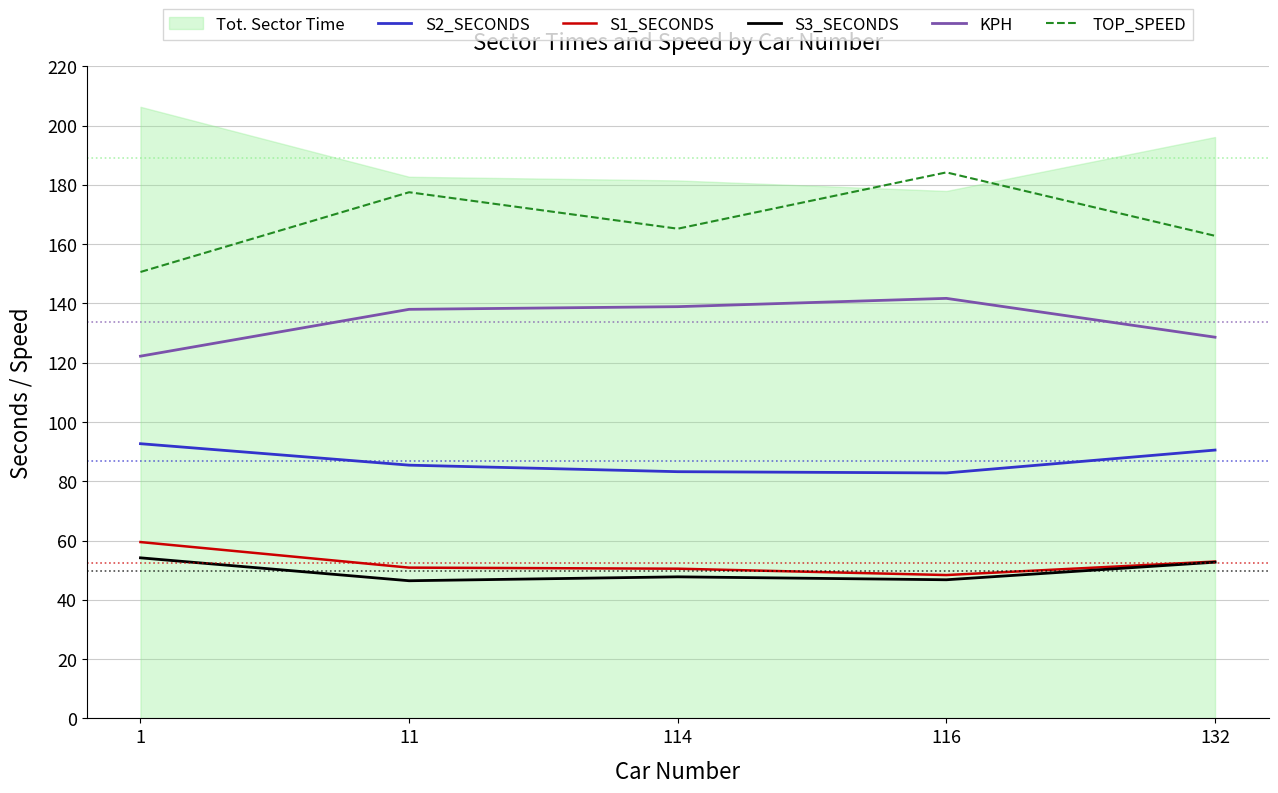

True or false: S3_SECONDS and S2_SECONDS cross at least once.

False